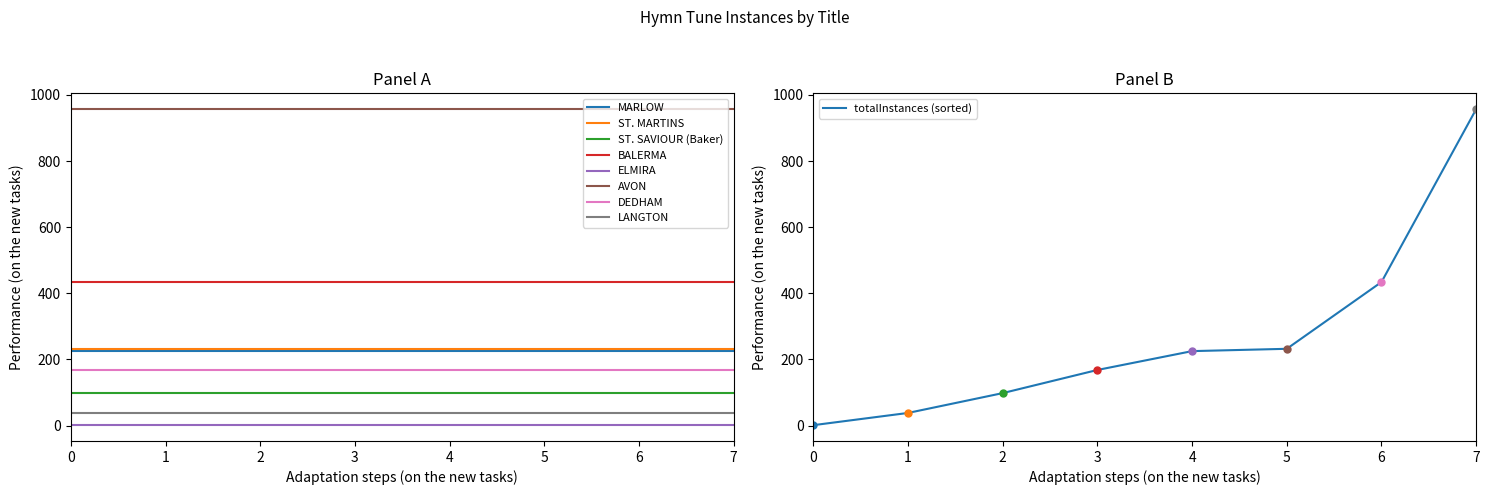

What is the sum of all values?

2153